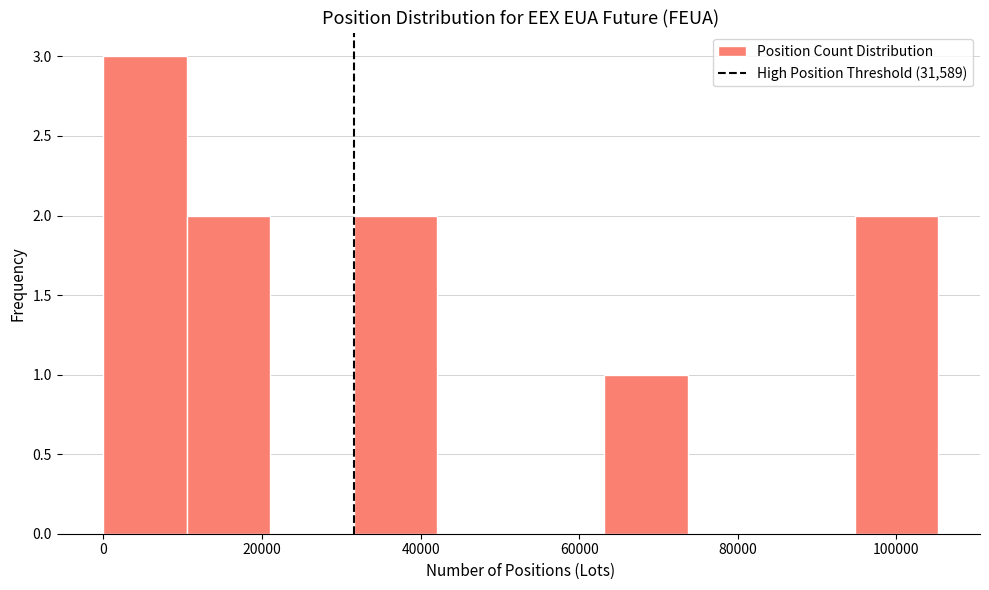

Reading left to right, list every bar in this chart as the range it spans on the x-axis followed by its height. Neither the bar edges nor the heights are printed on the chart, so give them approximately, as read against the axes.

0 to 10000: 3
10000 to 22000: 2
22000 to 32000: 0
32000 to 42000: 2
42000 to 52000: 0
52000 to 64000: 0
64000 to 74000: 1
74000 to 84000: 0
84000 to 94000: 0
94000 to 106000: 2